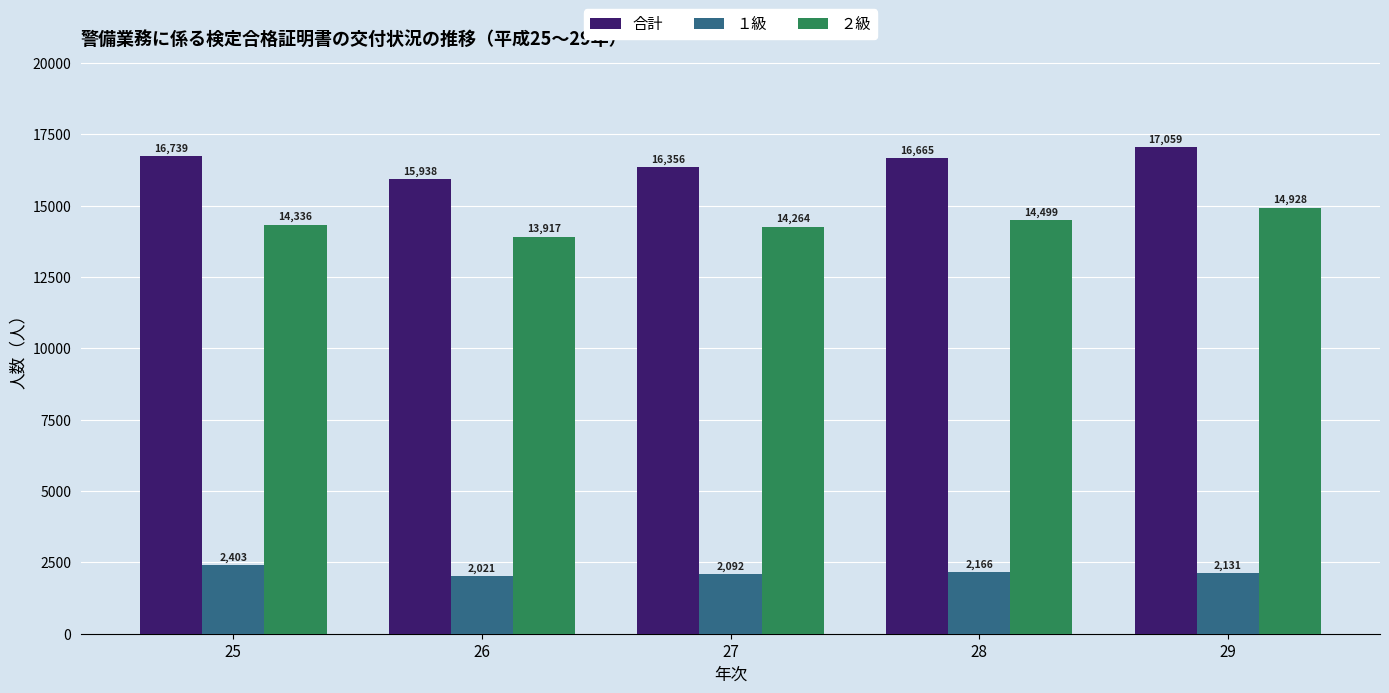

Which category has the highest value in the 合計 series?

29